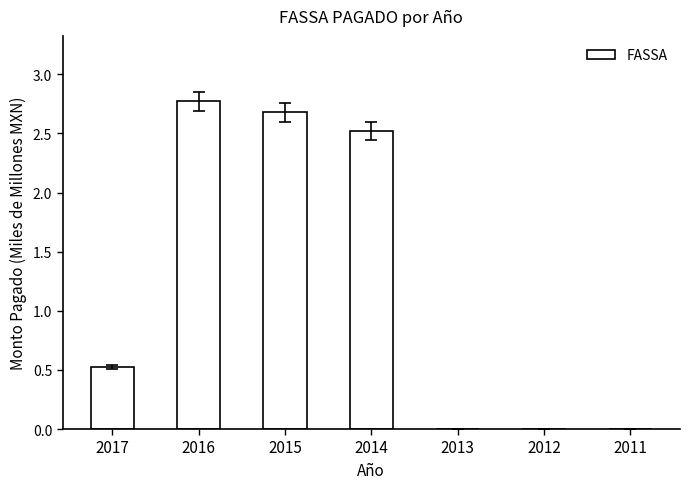

Where is the data nearest to the value 1?

2017